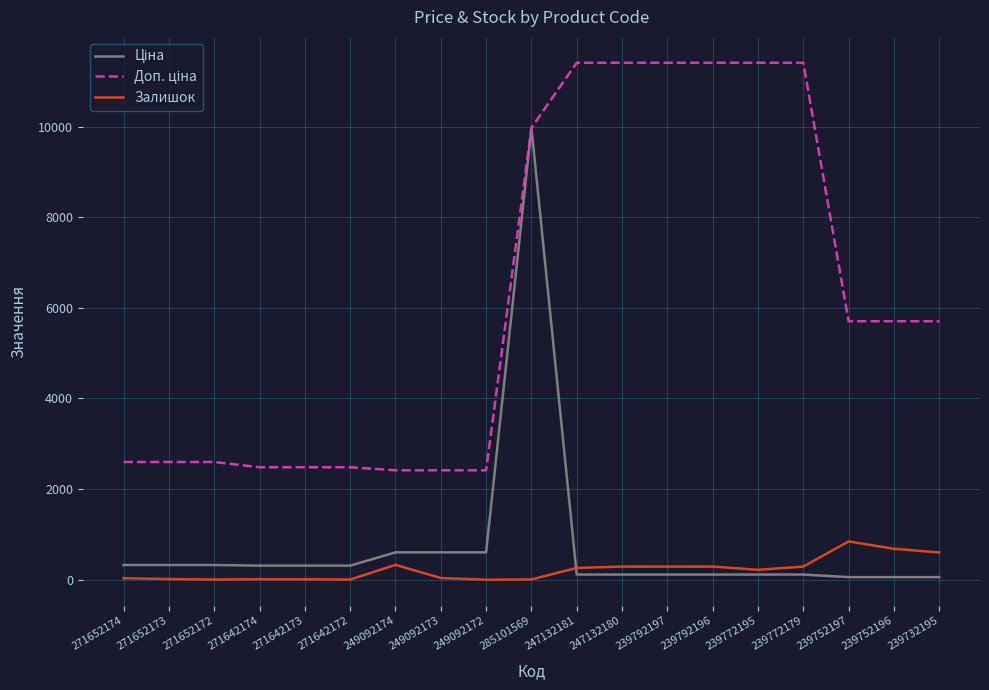

Is it true that Залишок equals 4.0 at 271652172?

True